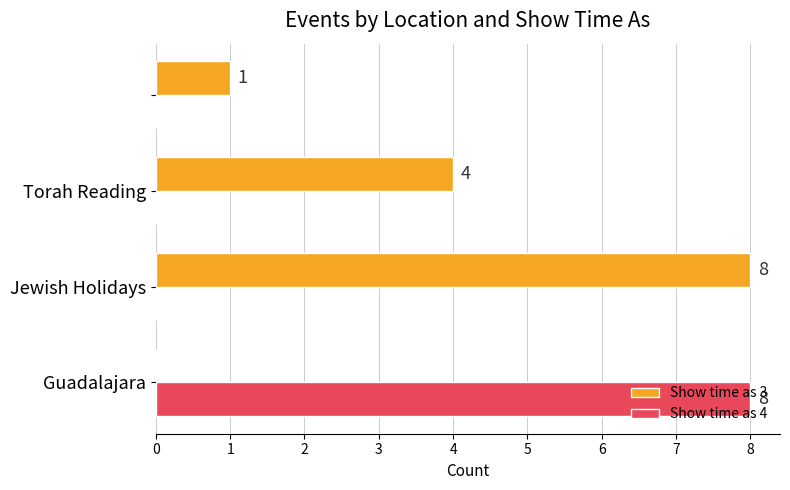

What is the average value of the Show time as 3 series?

3